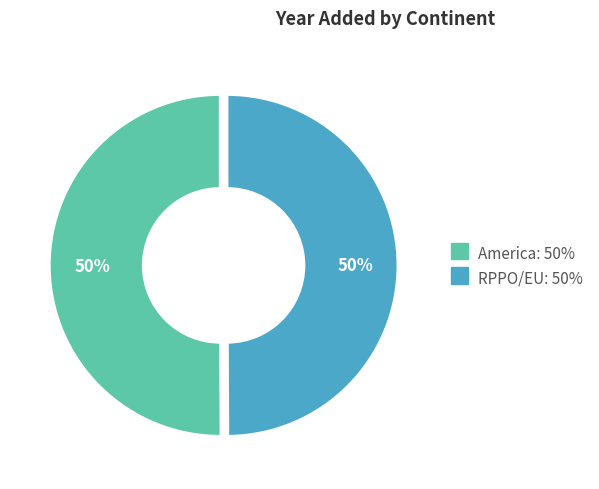

Approximately how many times larger is the value at America compared to RPPO/EU?

1.0